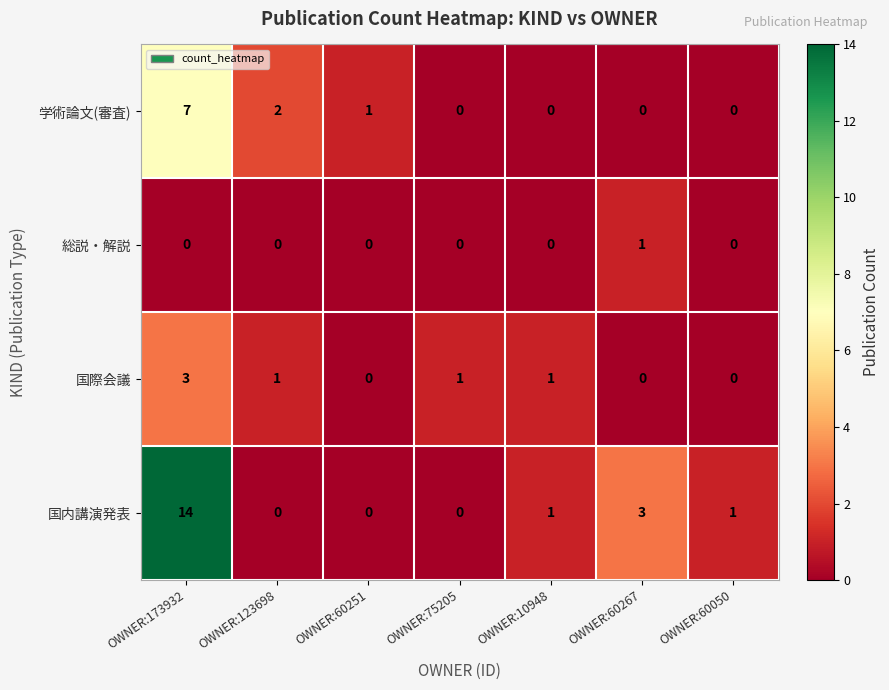

What is the difference between the maximum and minimum values in the 学術論文(審査) series?

7